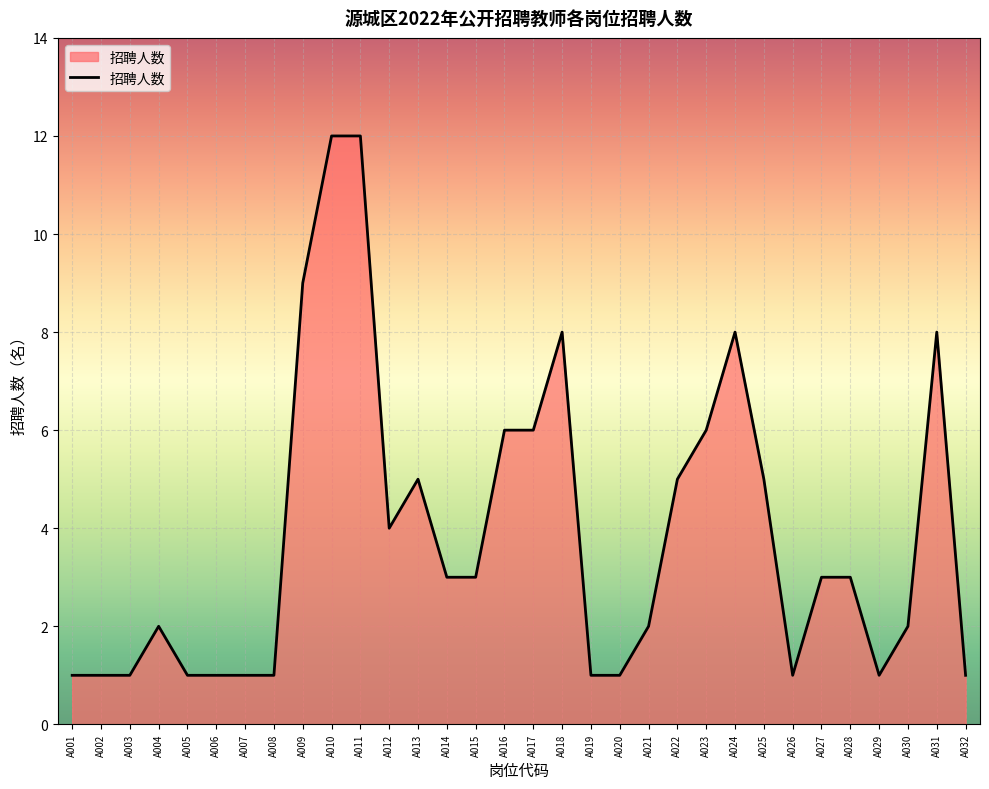

The value at A016 is 10. True or false?

False